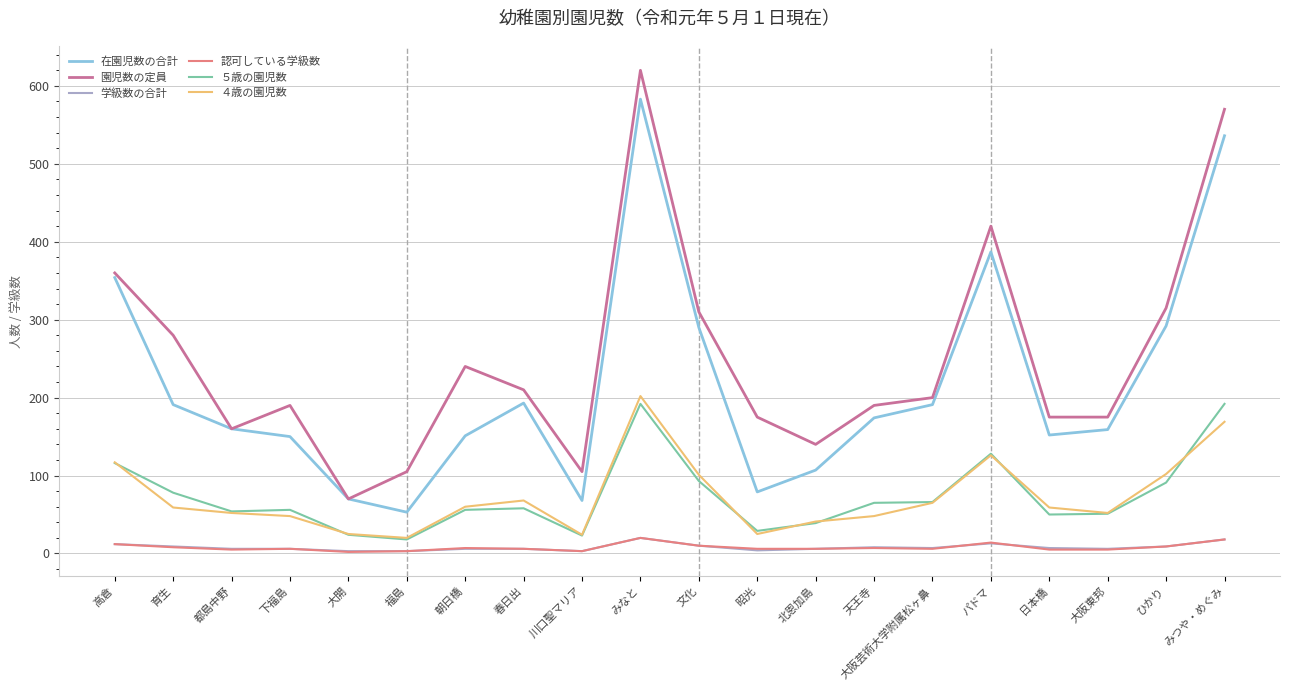

Where is the first local minimum for 園児数の定員?

都島中野